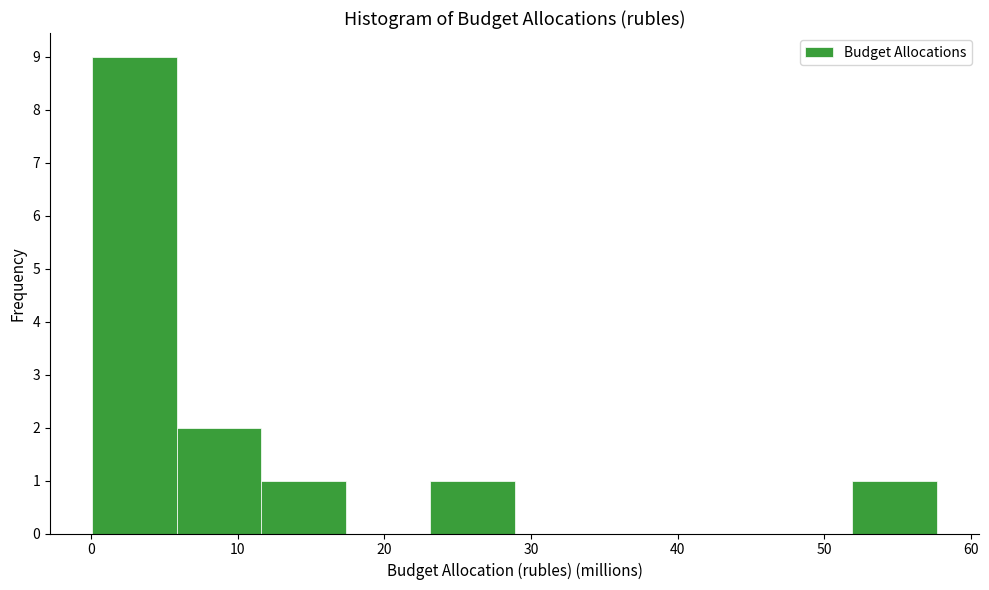

Reading left to right, list every bar in this chart as the range it spans on the x-axis followed by its height. Neither the bar edges nor the heights are printed on the chart, so give them approximately, as read against the axes.

0 to 6: 9
6 to 12: 2
12 to 17: 1
17 to 23: 0
23 to 29: 1
29 to 35: 0
35 to 40: 0
40 to 46: 0
46 to 52: 0
52 to 58: 1